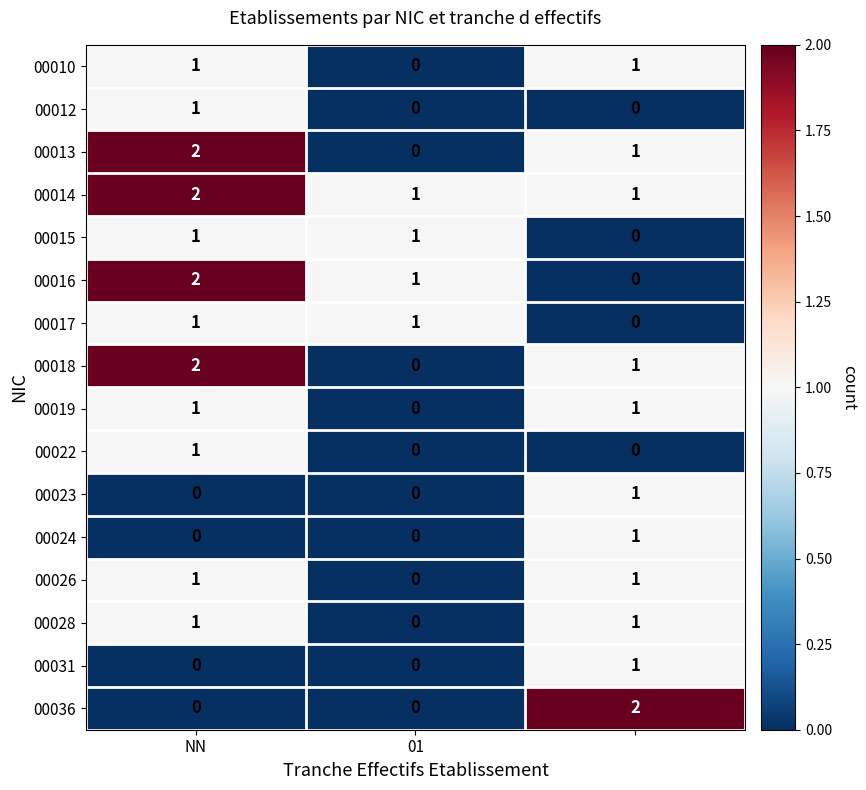

How many 00031 values are between 0 and 1?

3